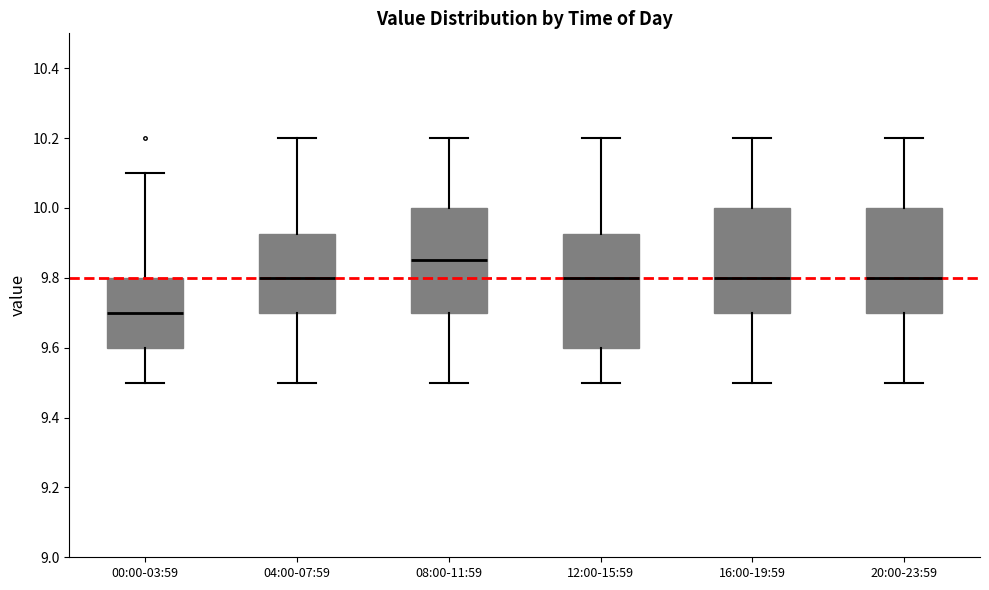

Comparing the boxes themselves (not the whiskers), which one is the tallest?

12:00-15:59